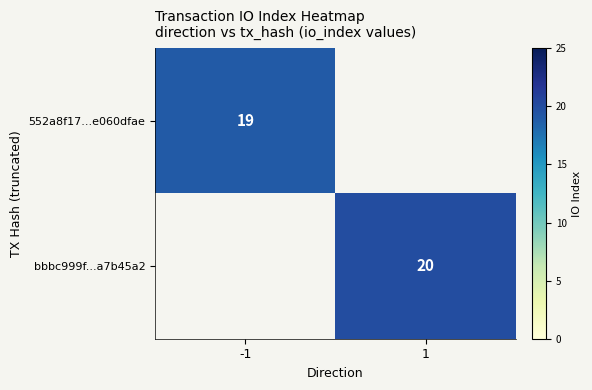

The 552a8f17...e060dfae series shows 30 at -1. True or false?

False